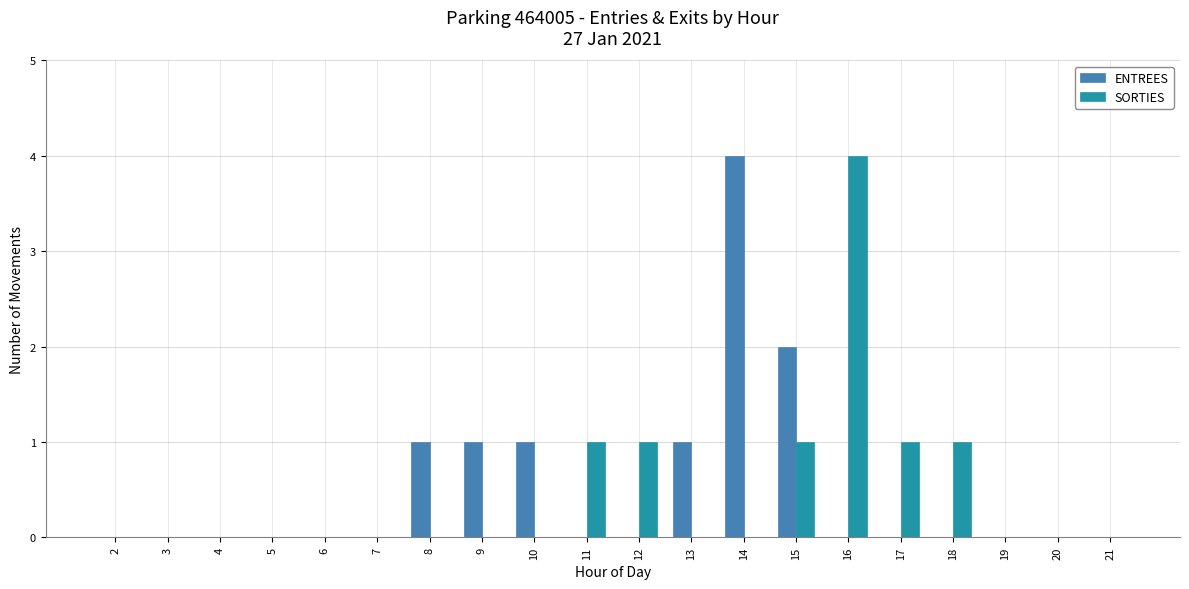

What is the greatest value displayed?

4